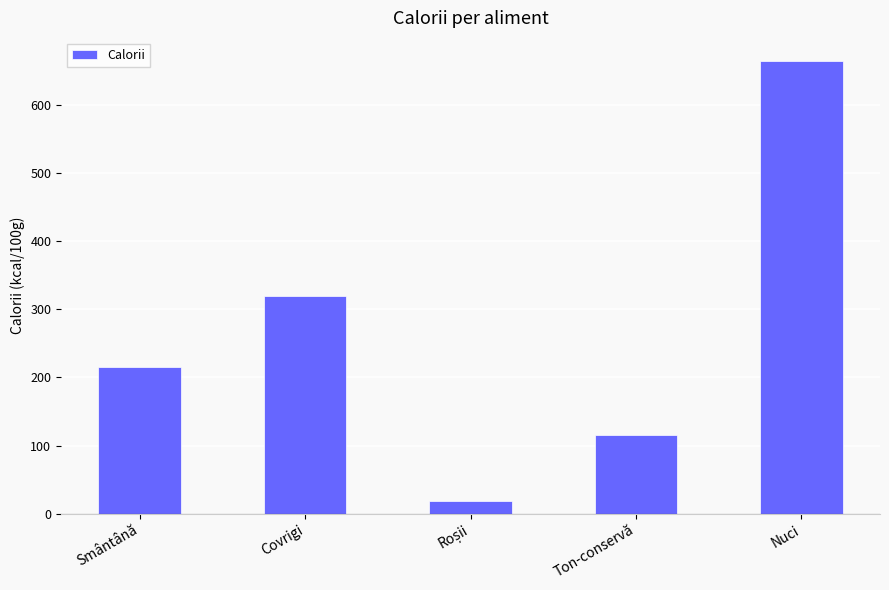

Reading left to right, extract all data points from this chart.

216	320	18	116	665